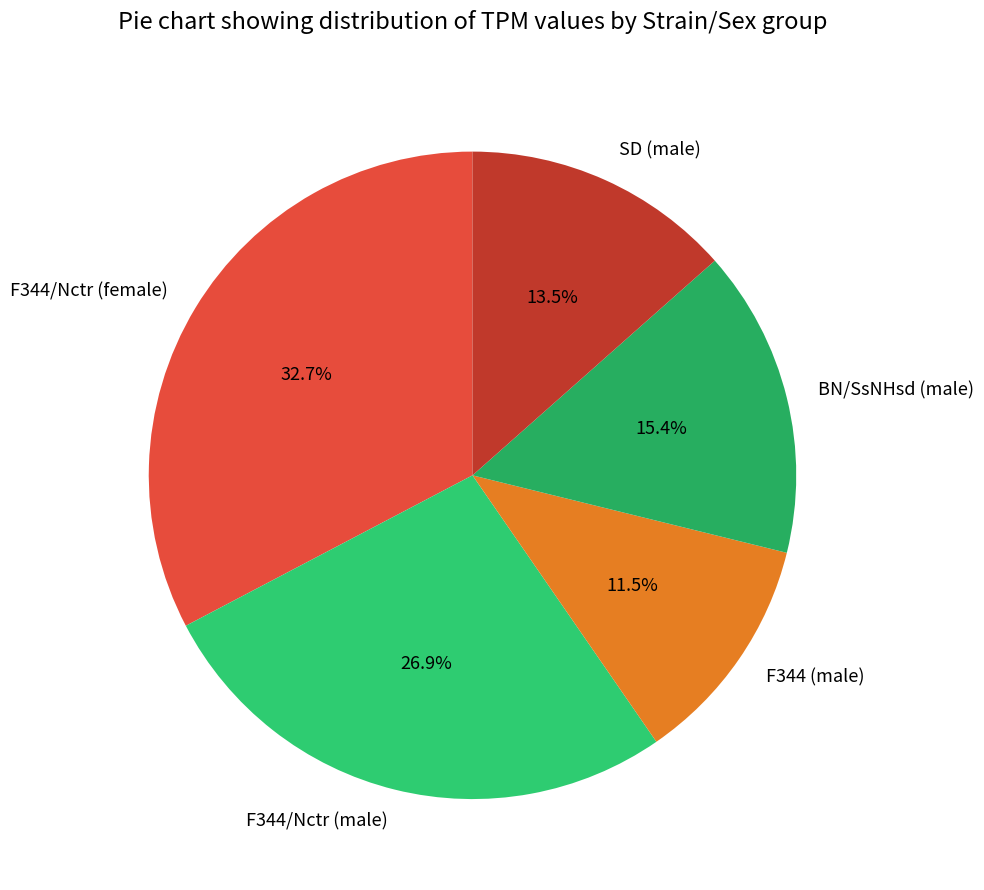

Which category has the smallest portion of the pie?

F344 (male)